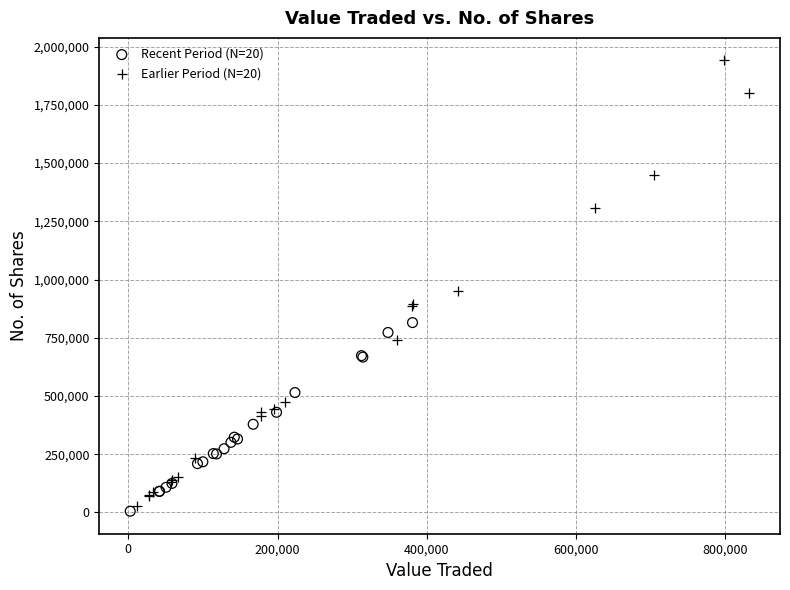

Which series reaches the minimum Y coordinate?

Recent Period (N=20)